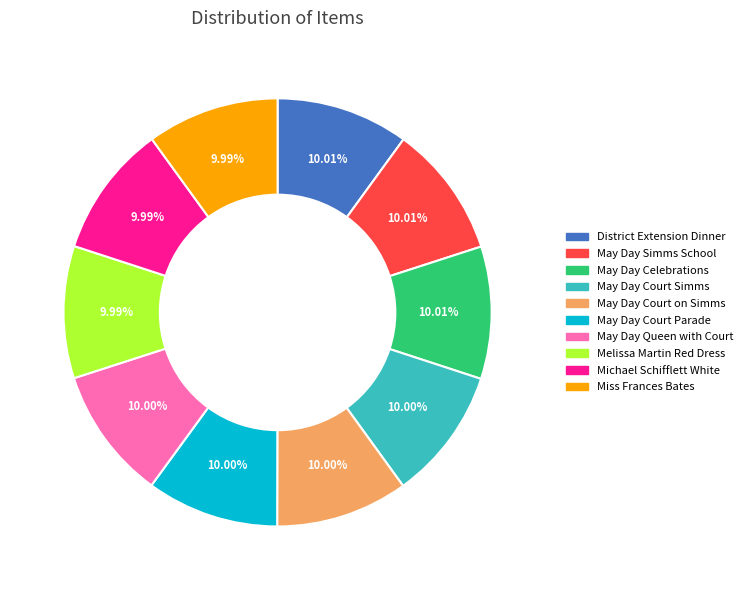

Is the sum of Melissa Martin Red Dress and Miss Frances Bates greater than half?

No